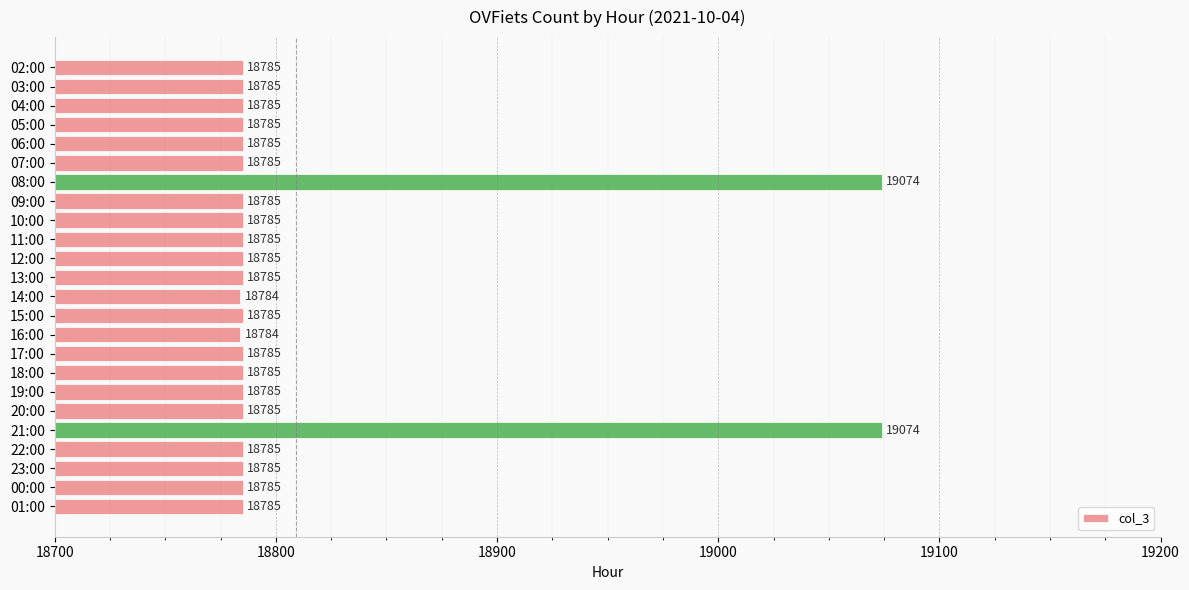

True or false: the data shows 18785 at 18:00.

True